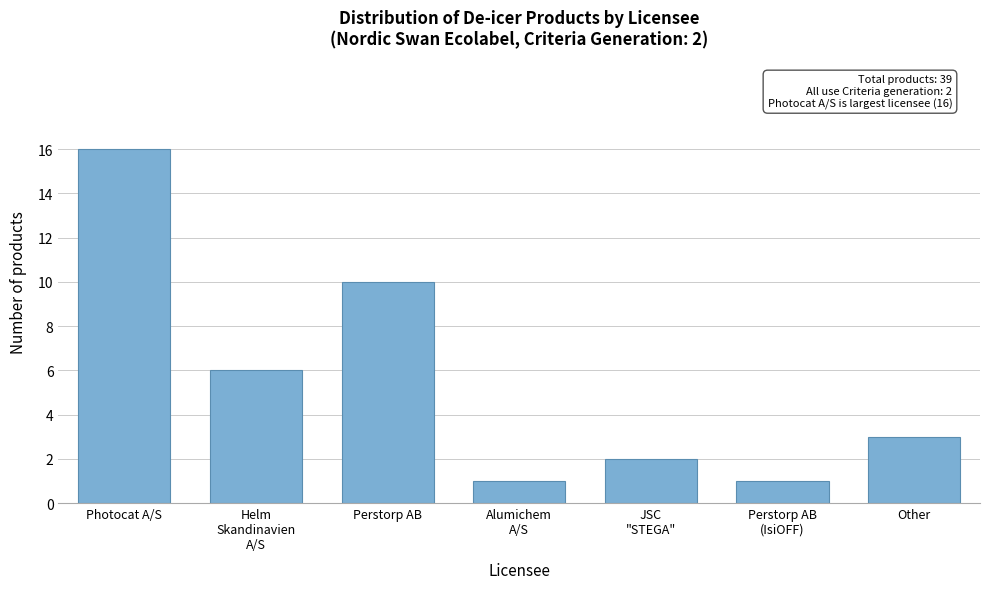

Reading left to right, extract all data points from this chart.

16	6	10	1	2	1	3